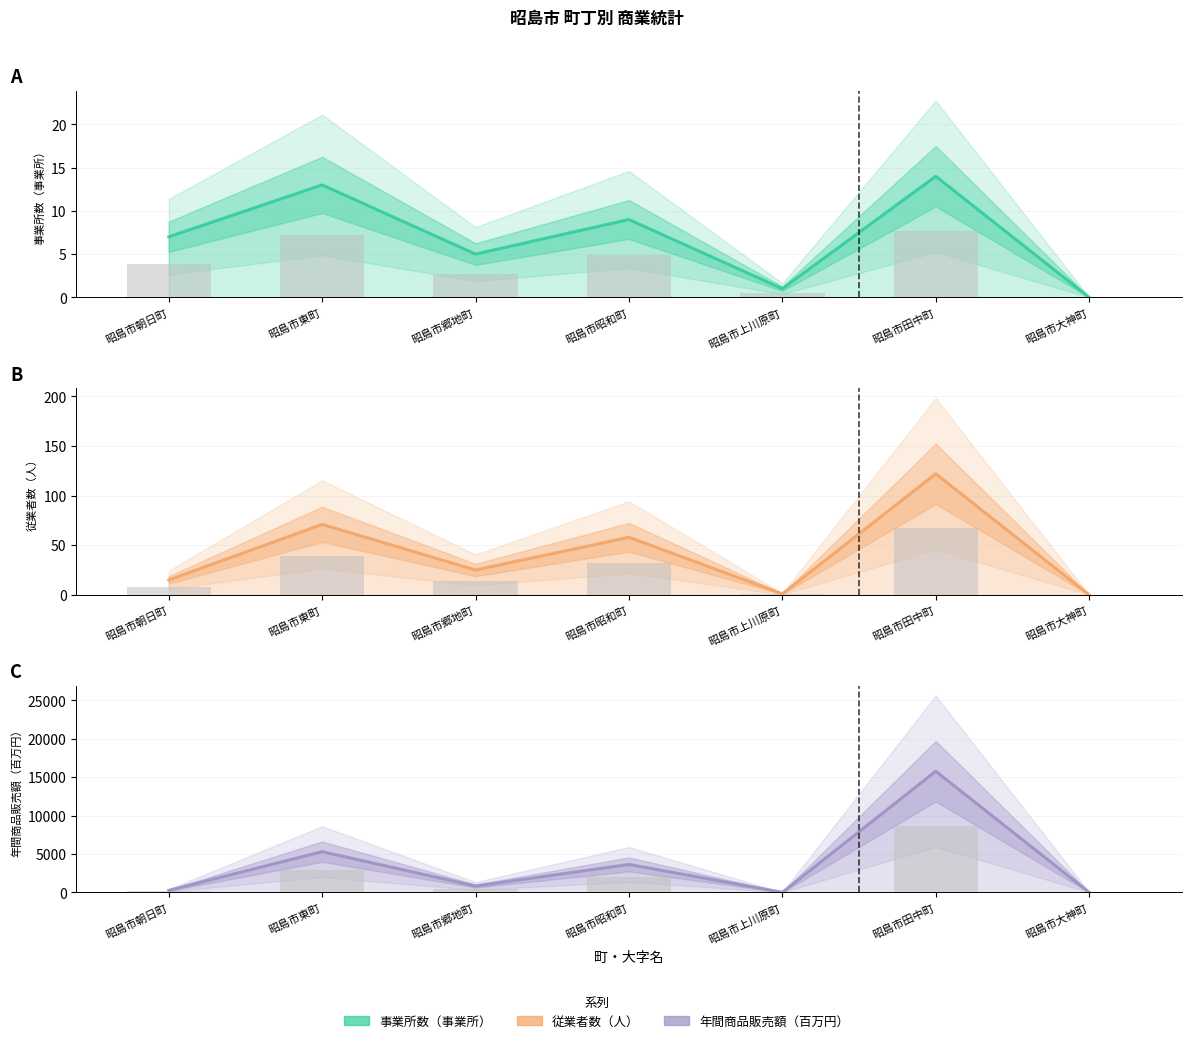

Which series has the largest range (max minus min)?

年間商品販売額（百万円）